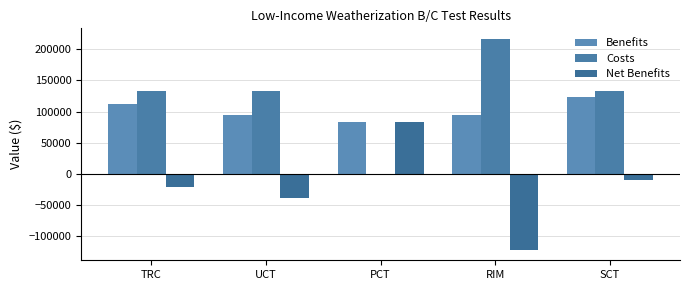

Reading left to right, what are all the values shown in this chart?

Benefits: TRC=112052.7	UCT=94823.9	PCT=83276.8	RIM=94823.9	SCT=123258.0
Costs: TRC=133240.1	UCT=133240.1	PCT=0.0	RIM=216516.8	SCT=133240.1
Net Benefits: TRC=-21187.3	UCT=-38416.1	PCT=83276.8	RIM=-121692.9	SCT=-9982.1